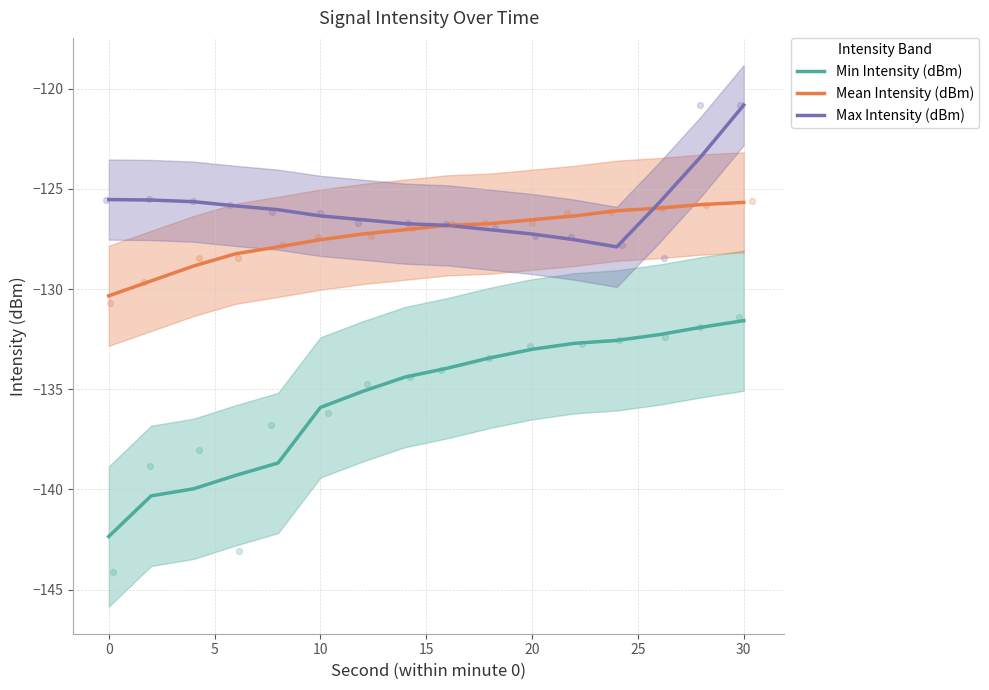

The Min Intensity (dBm) series shows -135.9 at 10. True or false?

True